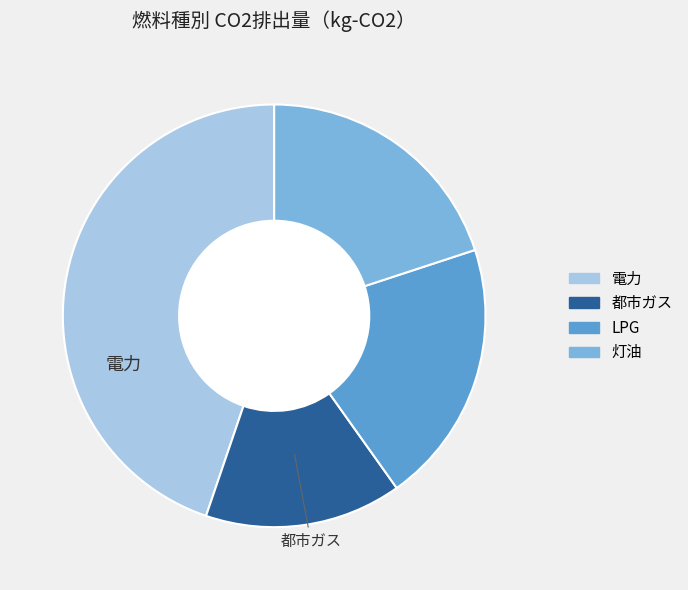

Is it true that LPG is 20% of the pie?

True